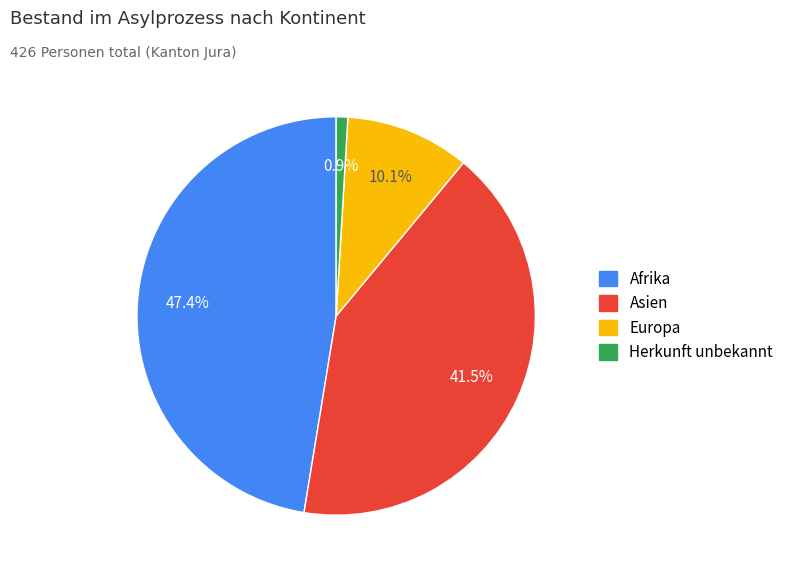

Rank the categories by value from highest to lowest.

Afrika, Asien, Europa, Herkunft unbekannt